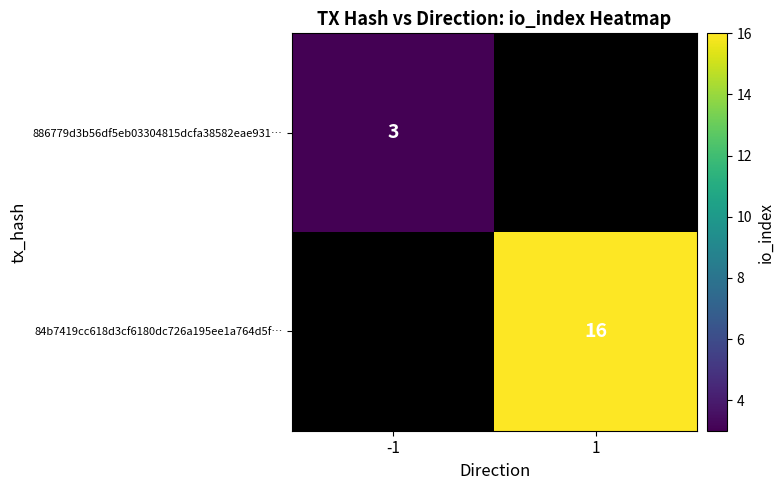

The value of 84b7419cc618d3cf6180dc726a195ee1a764d5f… at 1 is 22. True or false?

False